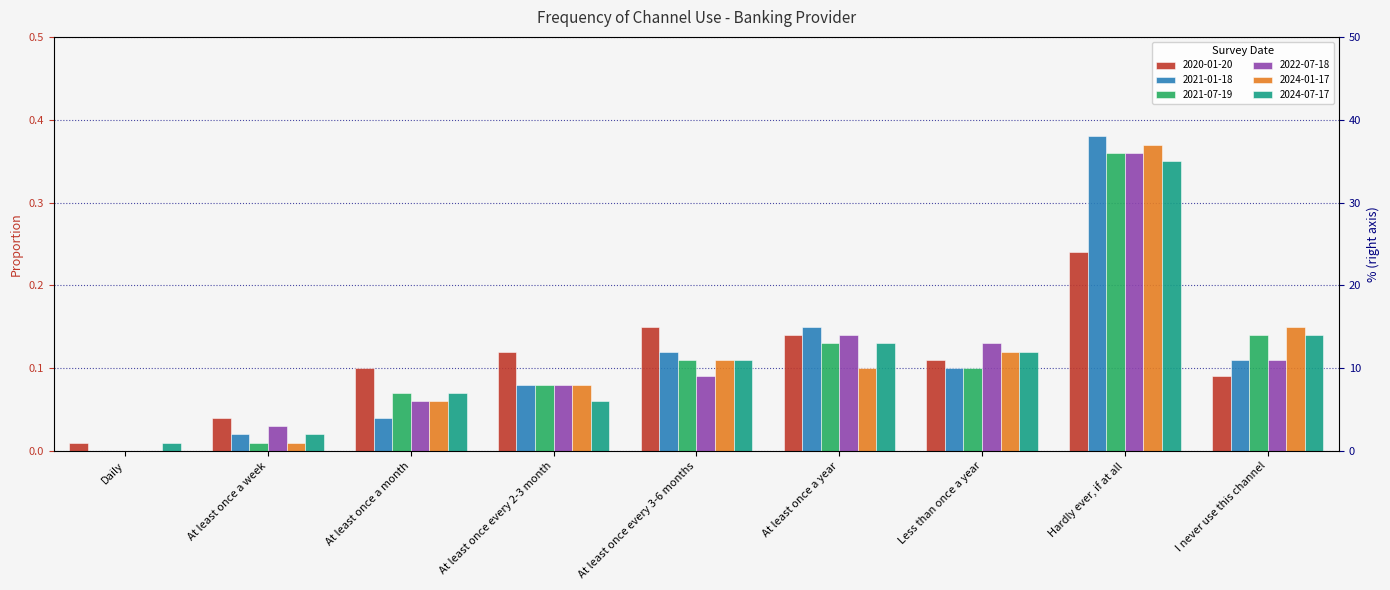

Which series has the largest range (max minus min)?

2021-01-18